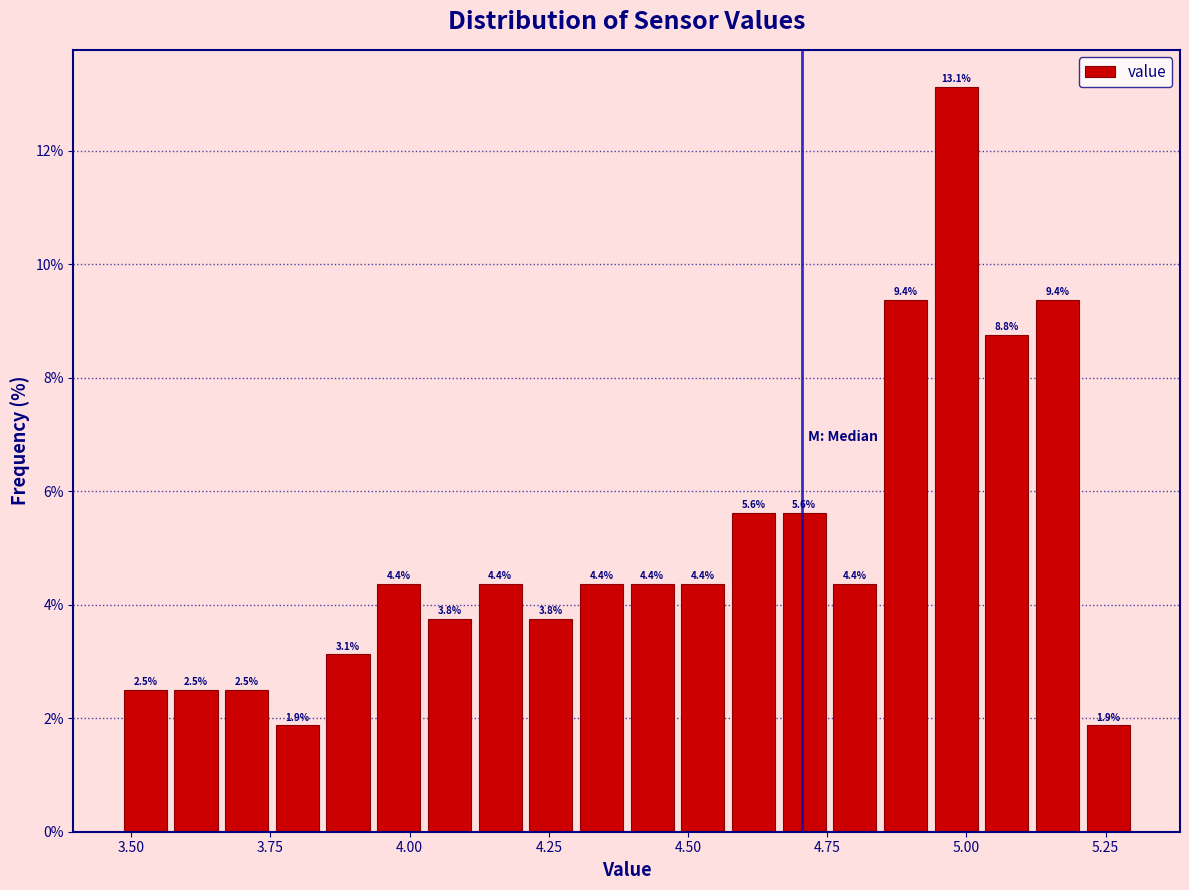

Around what value on the x-axis is the tallest bar? Give the approximate position of its centre, as read against the axis.

5.00